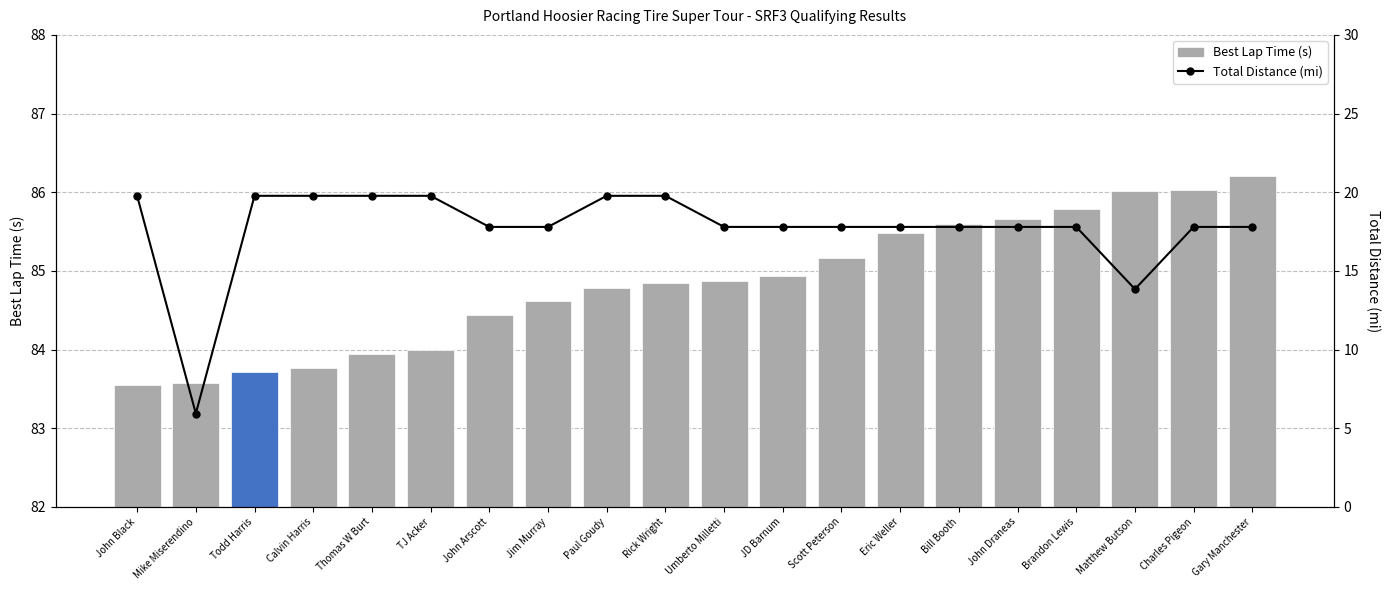

The value of Best Lap Time (s) at Paul Goudy is 84.8. True or false?

True